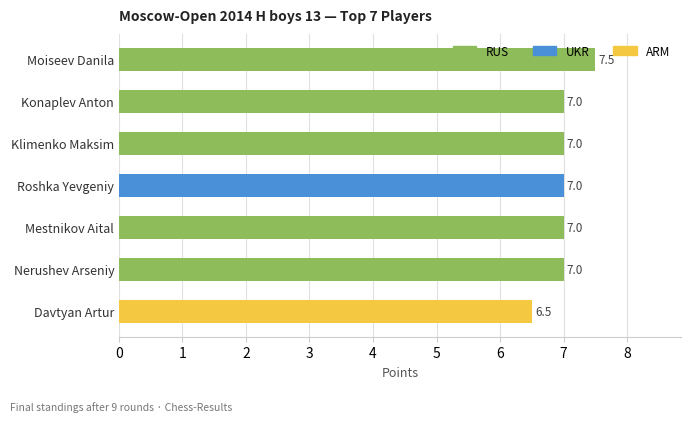

At which category does the chart reach its peak across all series?

Moiseev Danila